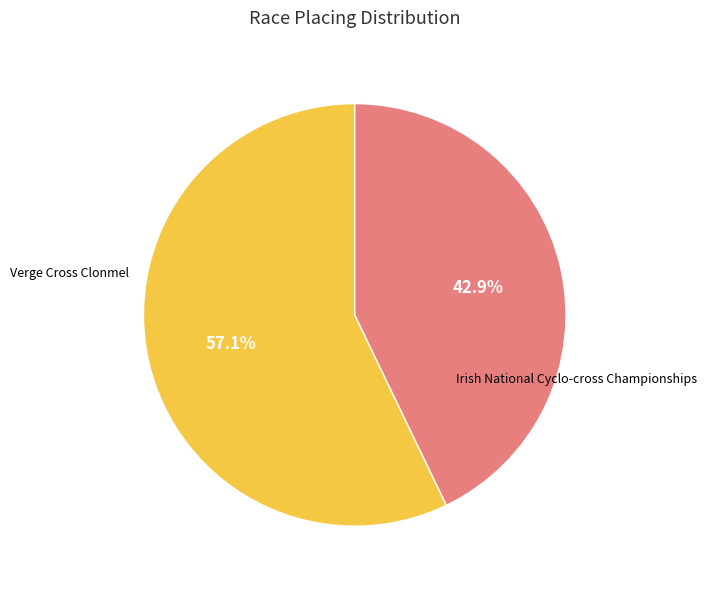

To the nearest percent, what portion does Irish National Cyclo-cross Championships represent?

43%